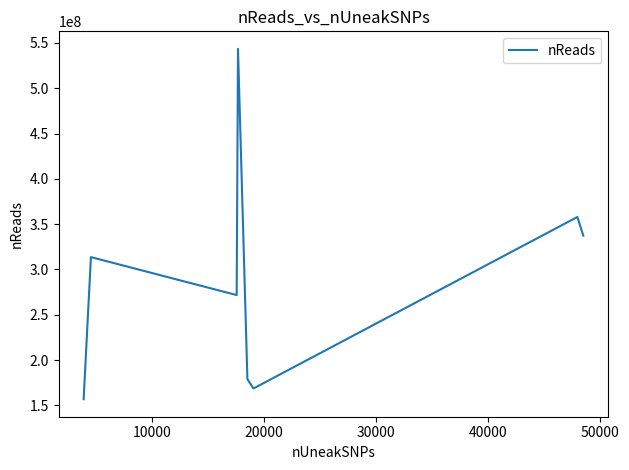

How many interior local peaks (higher than both neighbors) does the data have?

3